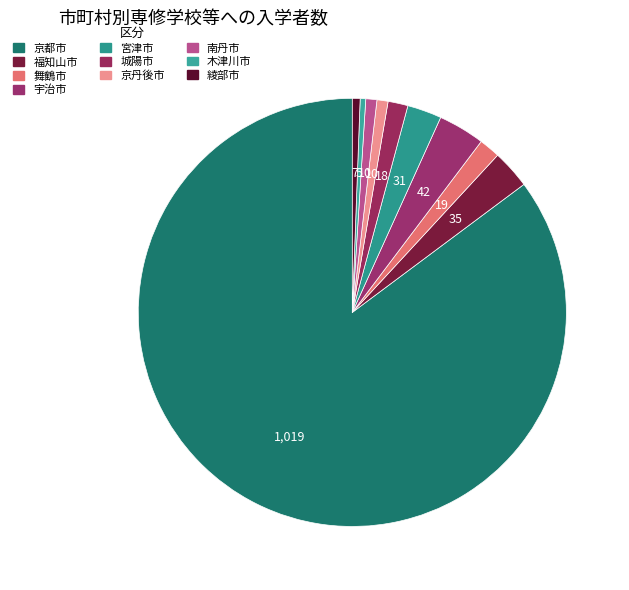

What is the change in value from 福知山市 to 城陽市?

-17